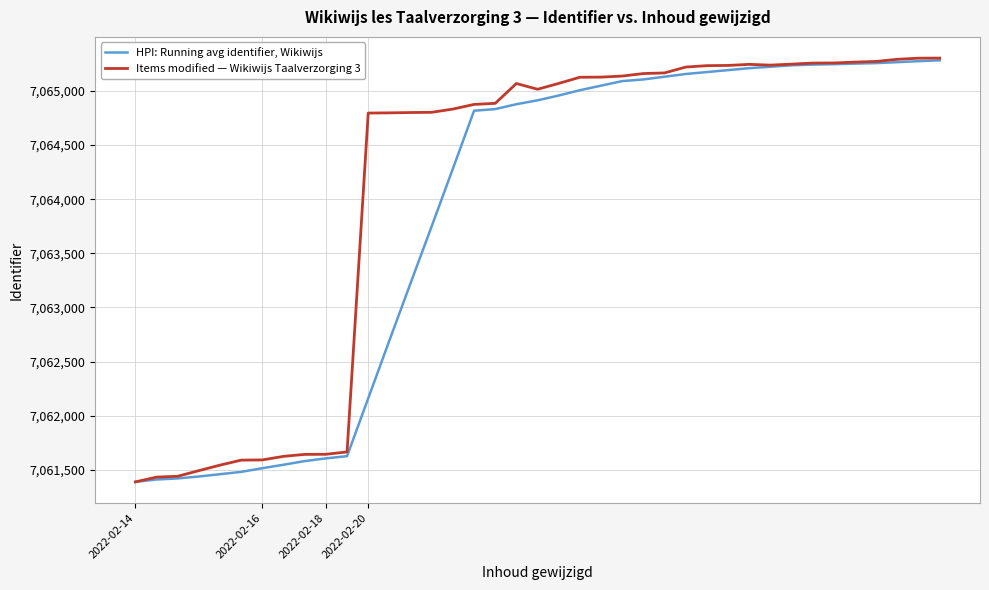

What is the maximum value shown in the chart?

7065304.0